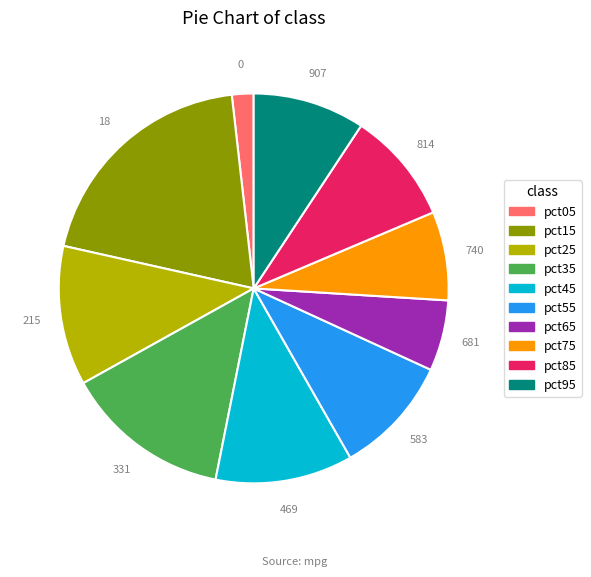

Does pct25 account for over 50% of the chart?

No